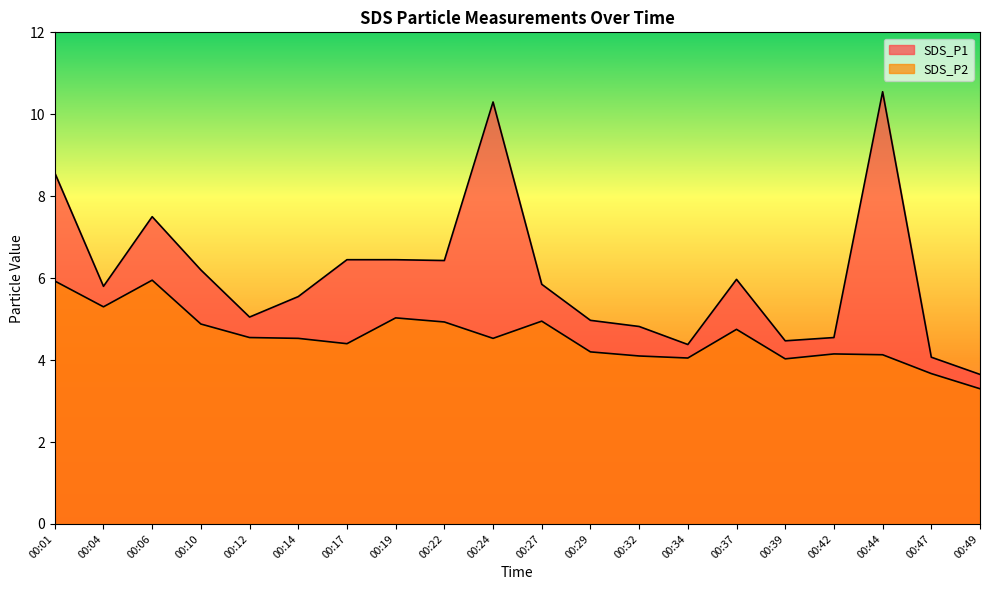

What is the difference between the highest and lowest values at 00:22?

1.5